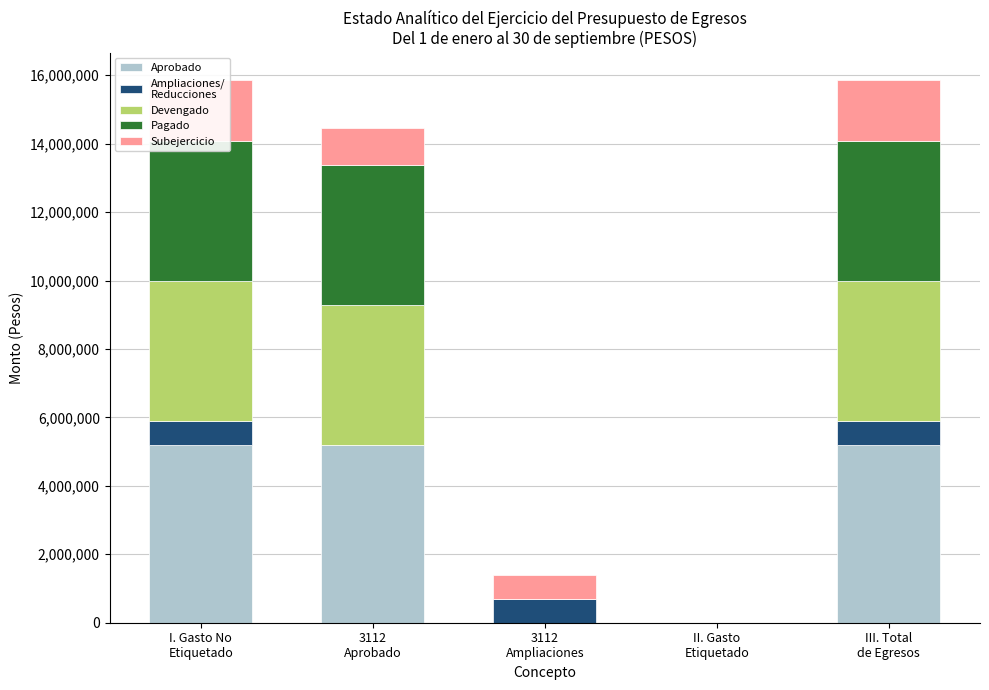

Is it true that Subejercicio equals -953536.6 at II. Gasto
Etiquetado?

False